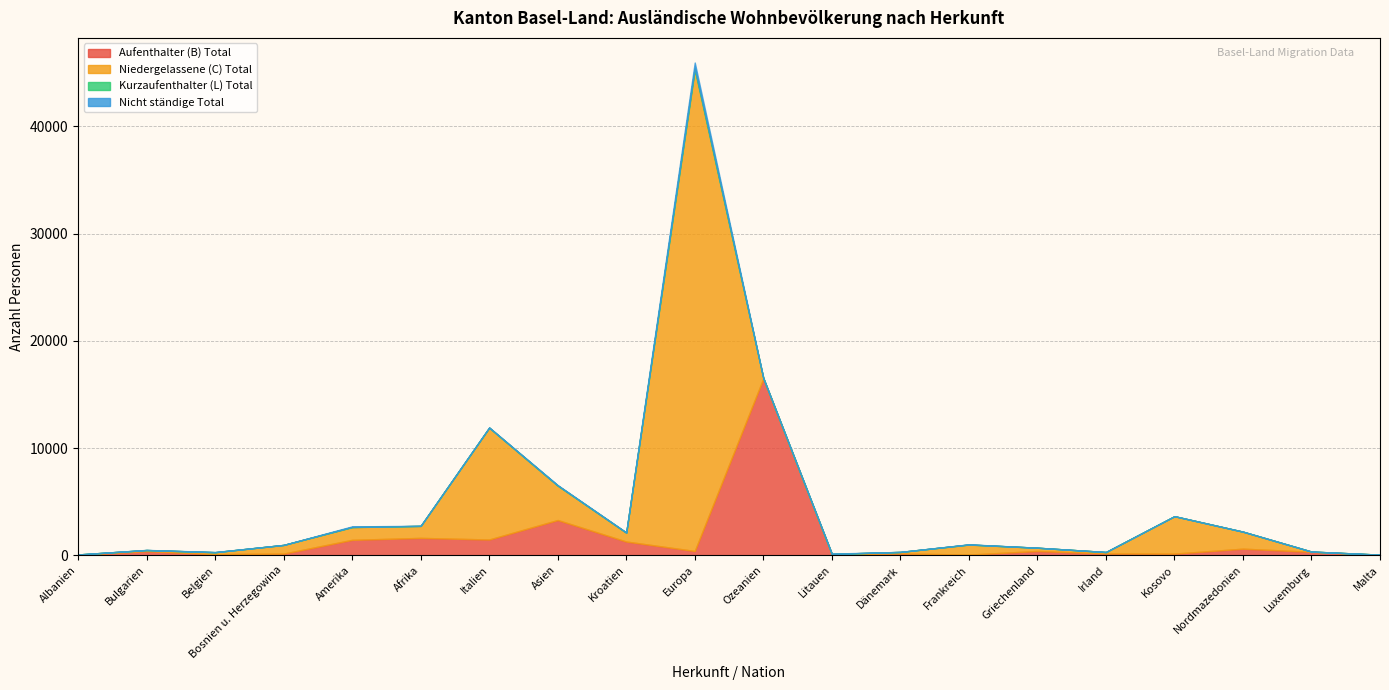

Reading right to left, list all the values displayed in this chart.

Aufenthalter (B) Total: 33	312	606	144	158	391	54	160	86	16472	390	1272	3279	1462	1612	1430	145	100	374	46
Niedergelassene (C) Total: 17	25	1588	3494	136	303	937	142	31	68	44930	829	3208	10434	1120	1188	812	179	105	21
Kurzaufenthalter (L) Total: 0	0	0	0	0	1	5	1	3	0	144	7	23	7	2	14	0	0	3	0
Nicht ständige Total: 0	1	1	0	0	3	16	2	26	2	504	21	29	20	5	56	1	14	10	0